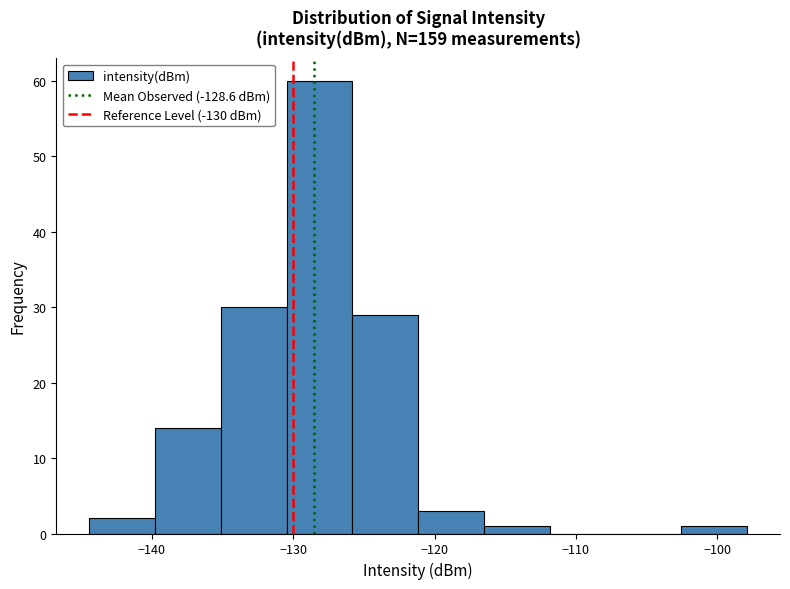

How tall is the bar that spans -121 to -117 on the x-axis? Neither the bar edges nor the heights are printed on the chart, so give them approximately, as read against the axes.

3